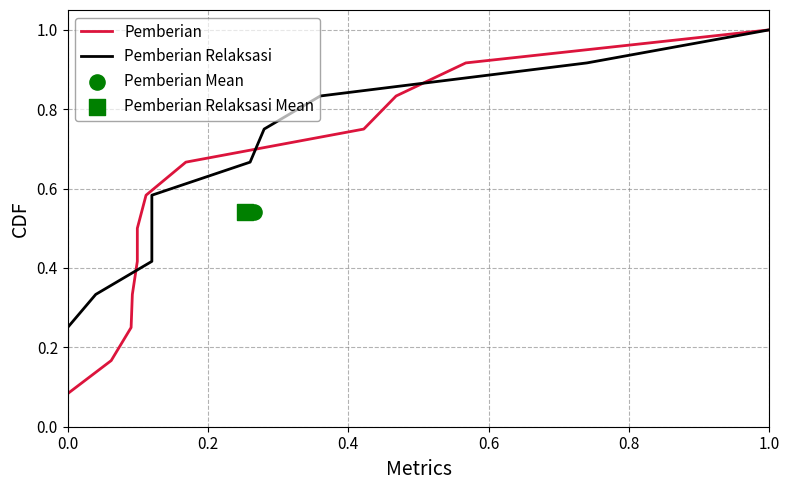

Which series contains the lowest Y value?

Pemberian